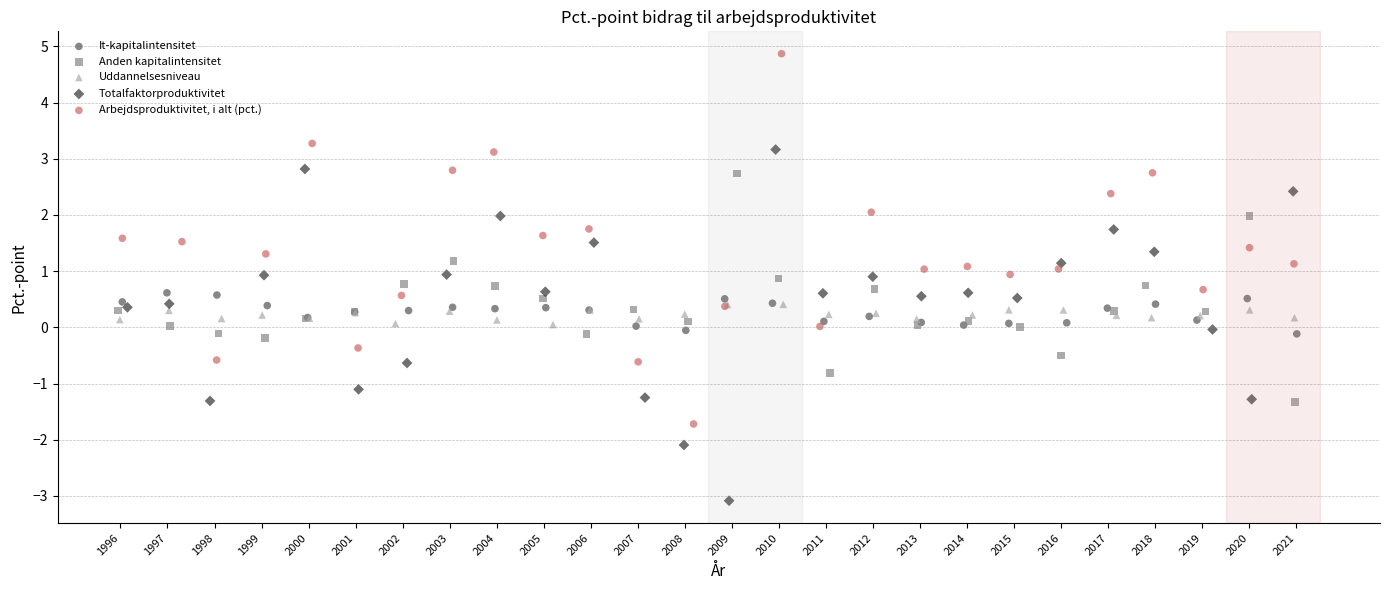

Which series has the largest Y range (max minus min)?

Arbejdsproduktivitet, i alt (pct.)